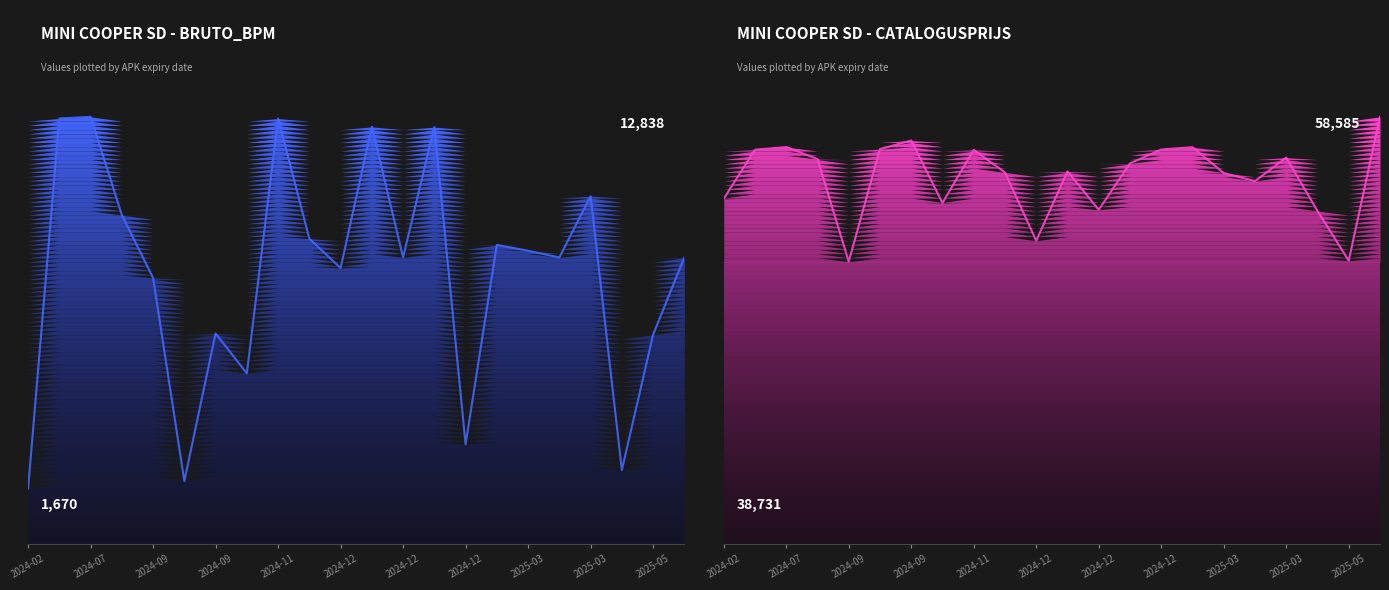

At which label does bruto_bpm first exceed 8617?

20240601